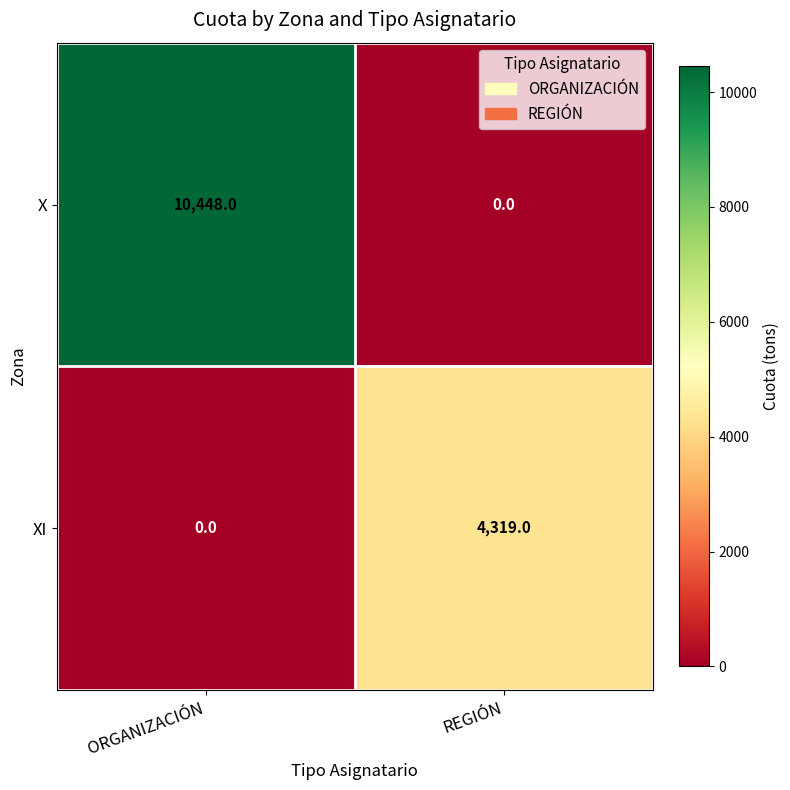

Which series has the largest total across all categories?

X